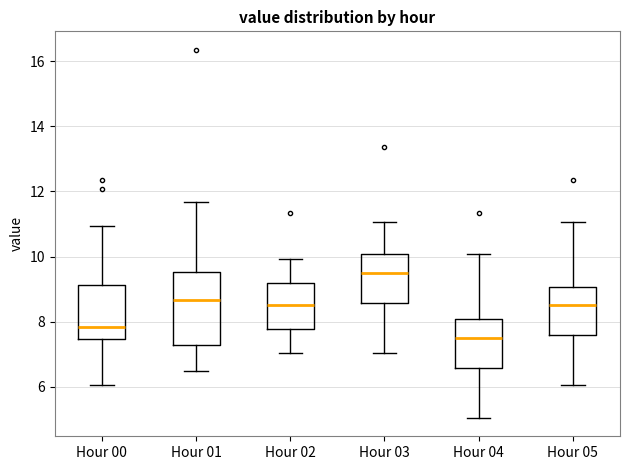

Which box has the lowest median line?

Hour 04